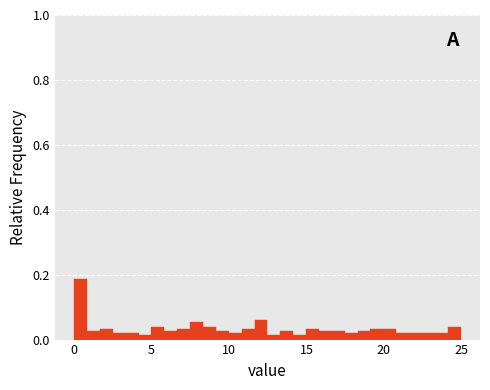

Read against the x-axis, roughly where is the centre of the tallest bar?

0.5